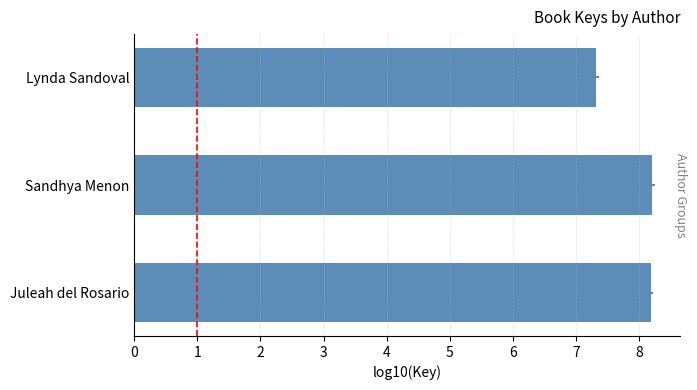

Are the bars grouped side by side (vs. stacked)?

No